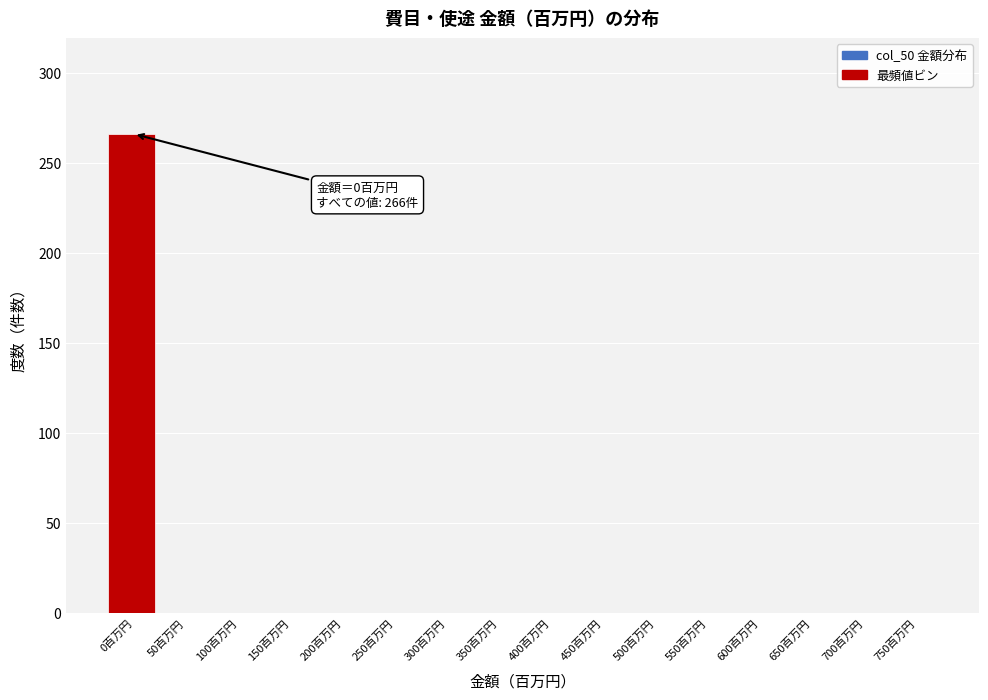

Reading left to right, what are all the values shown in this chart?

0百万円=266	50百万円=0	100百万円=0	150百万円=0	200百万円=0	250百万円=0	300百万円=0	350百万円=0	400百万円=0	450百万円=0	500百万円=0	550百万円=0	600百万円=0	650百万円=0	700百万円=0	750百万円=0